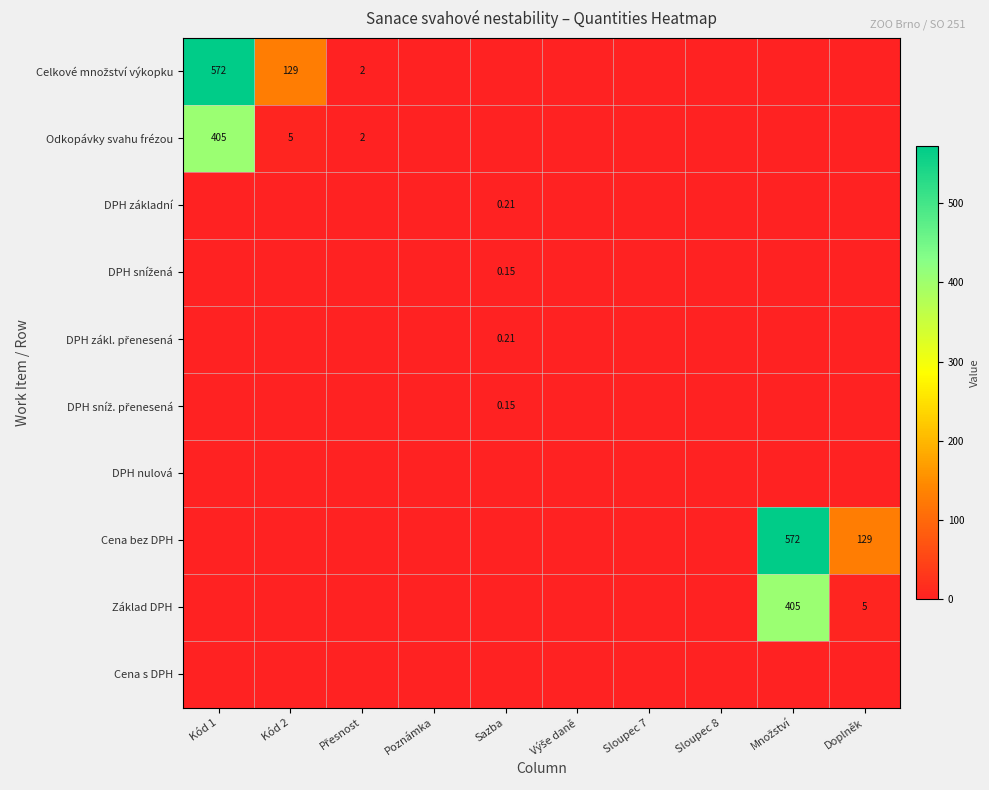

What is the spread (max minus min) of values at Kód 2?

129.0